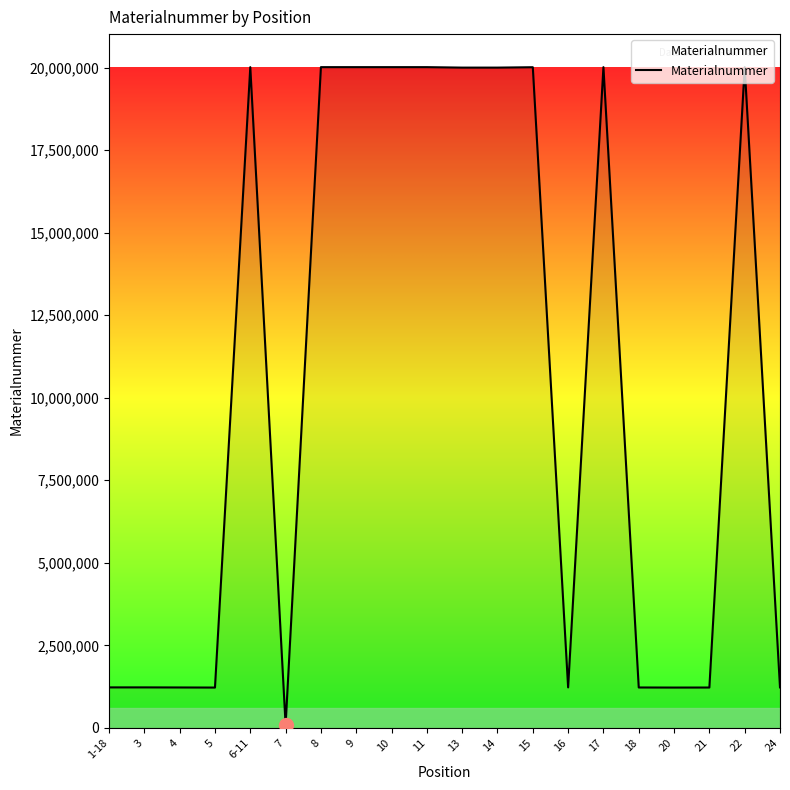

What is the greatest value displayed?

20017218